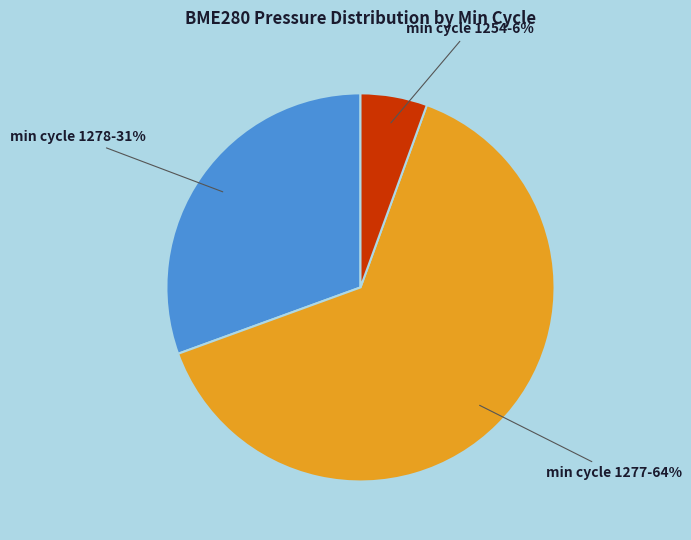

To the nearest percent, what is the average slice percentage?

33%